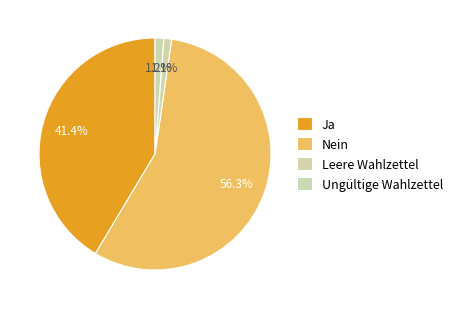

Is it true that Leere Wahlzettel is 11% of the pie?

False